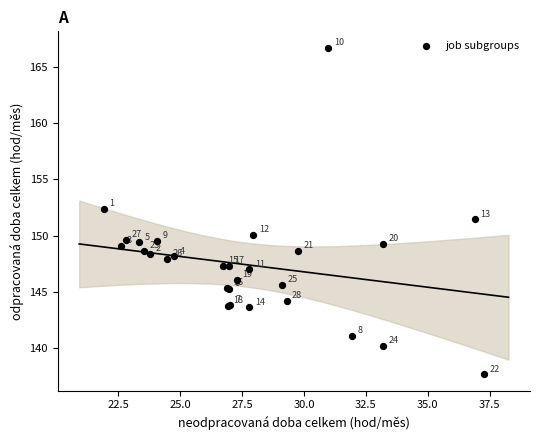

What Y value in the scatter plot is closest to 152?

152.4